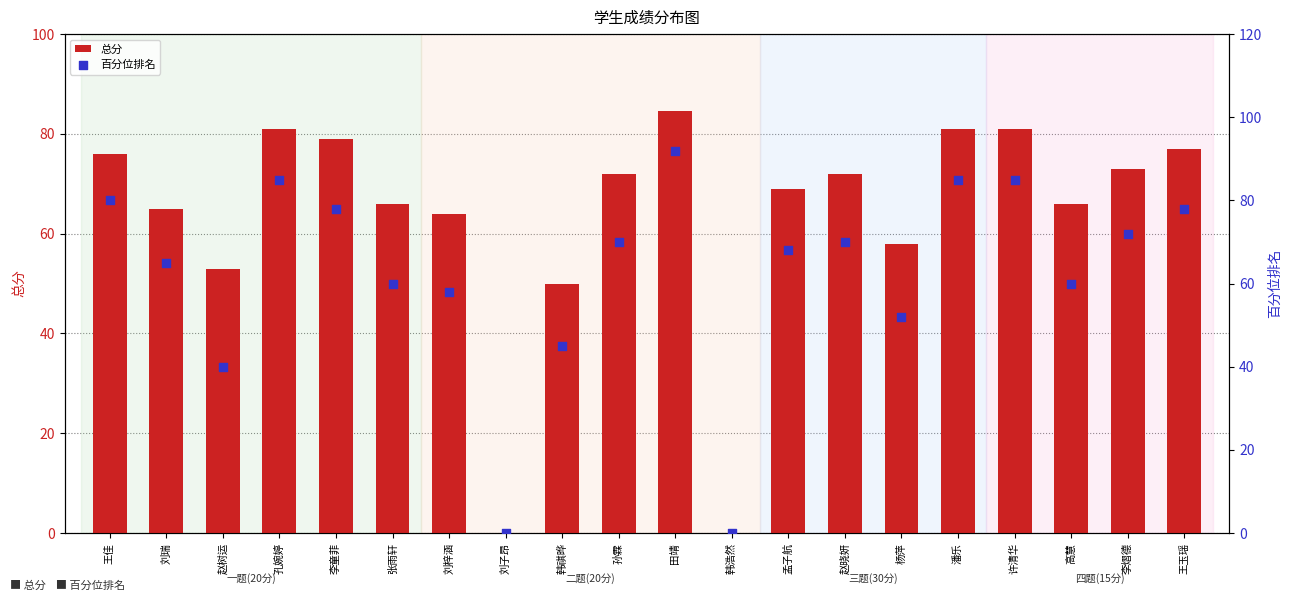

Which series has the largest total across all categories?

总分